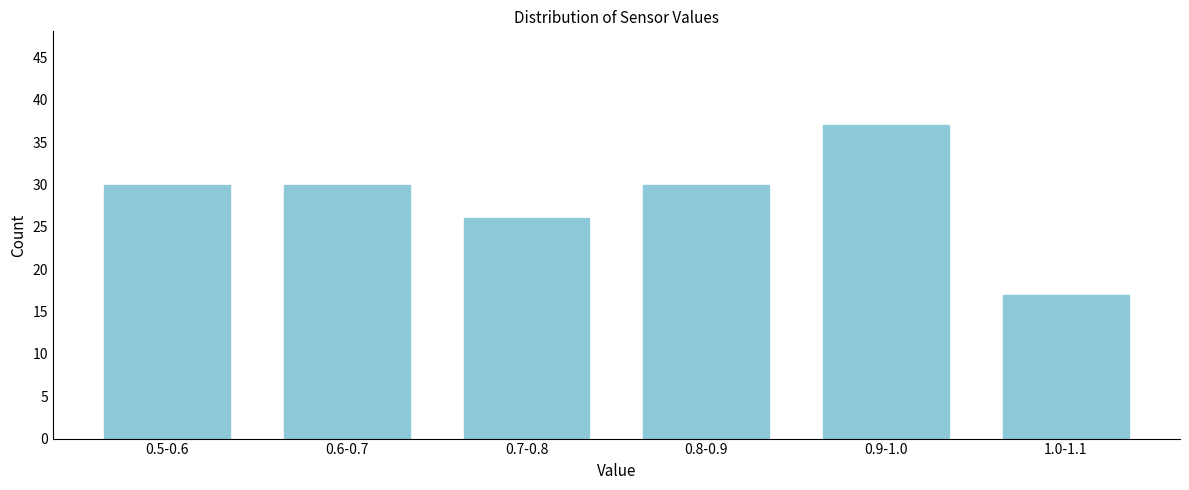

Reading left to right, list all the values displayed in this chart.

0.5-0.6=30	0.6-0.7=30	0.7-0.8=26	0.8-0.9=30	0.9-1.0=37	1.0-1.1=17